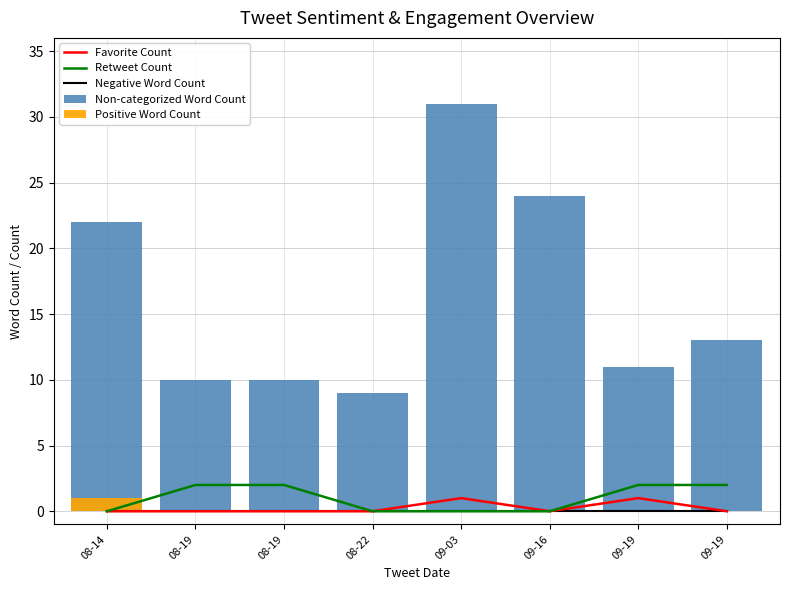

Which series has the widest spread of values?

Non-categorized Word Count